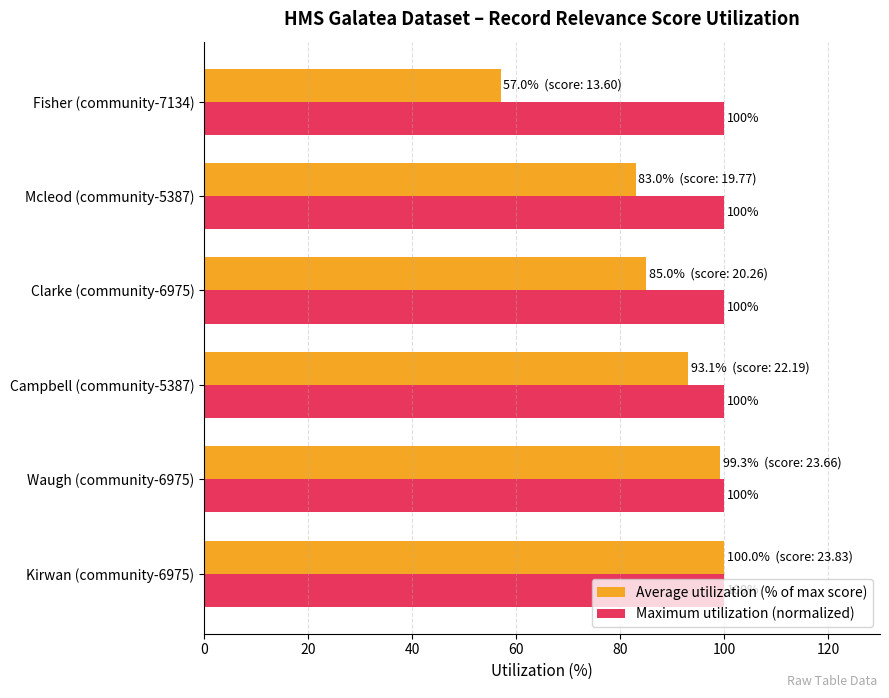

What is the difference between the maximum and minimum values in the Average utilization (% of max score) series?

43.0